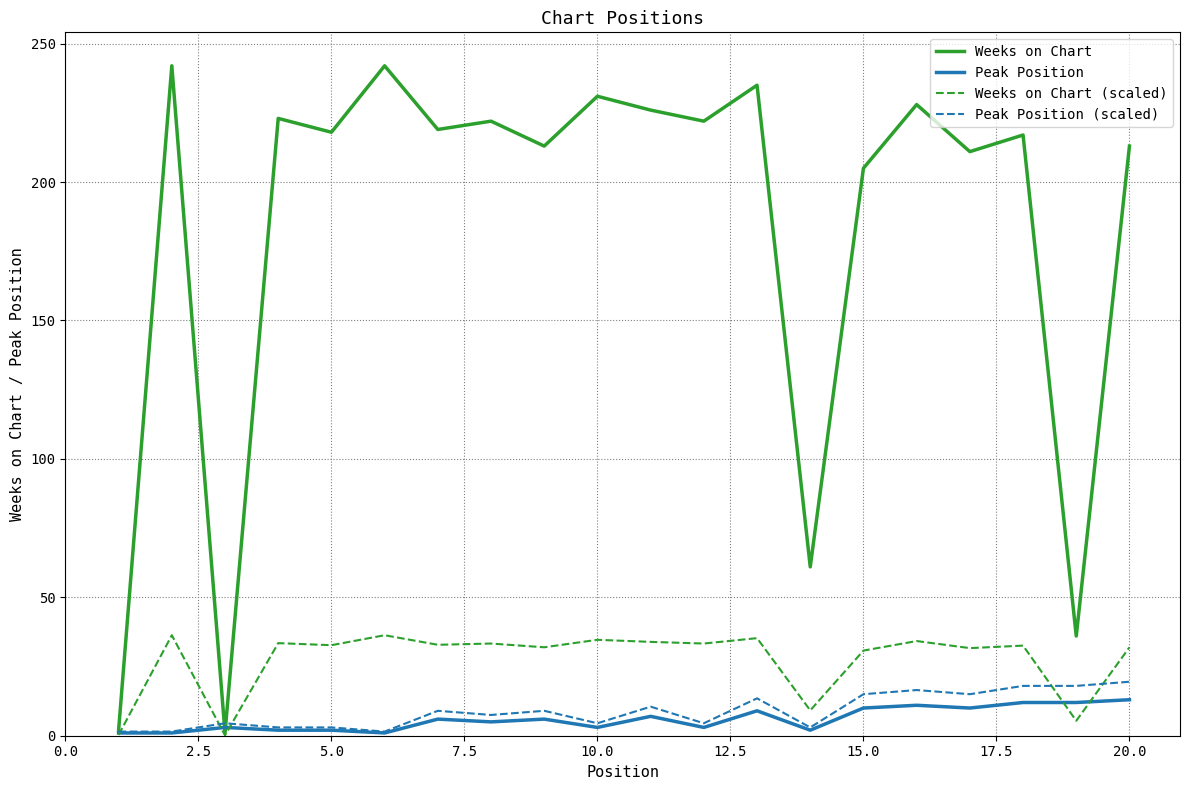

What is the greatest value displayed?

242.0